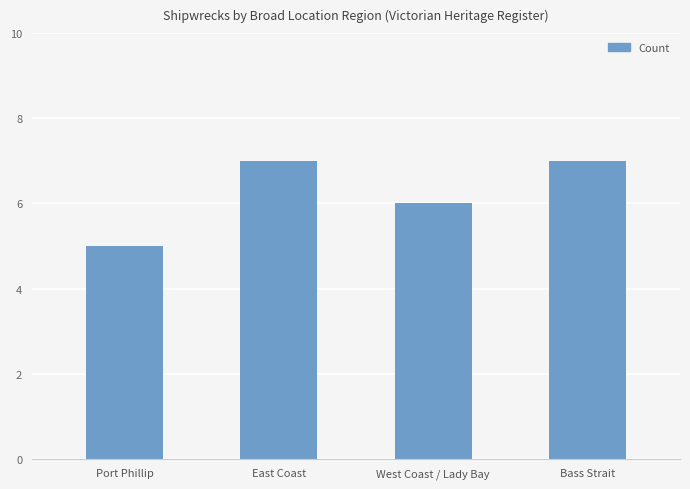

True or false: the data shows 12 at Bass Strait.

False